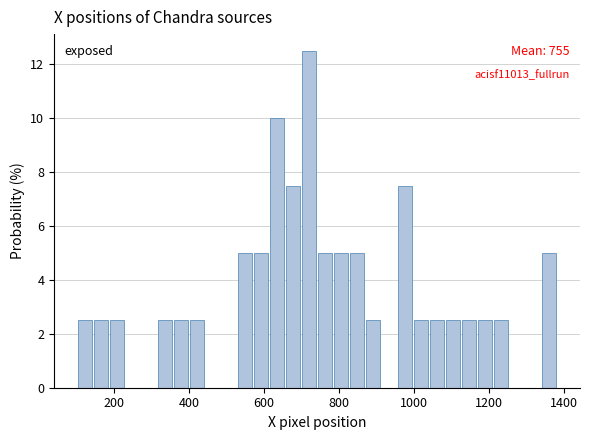

Read against the x-axis, roughly where is the centre of the tallest bar?

720